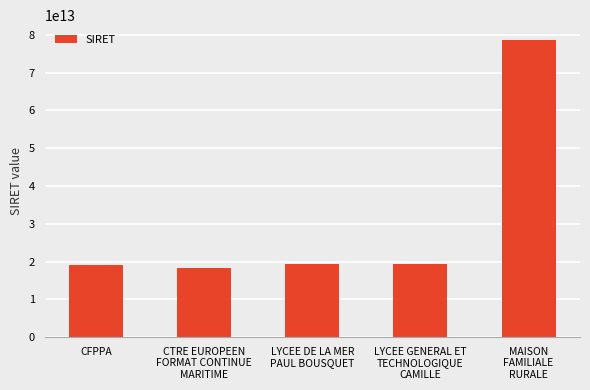

The value at CFPPA is 34239309726354. True or false?

False